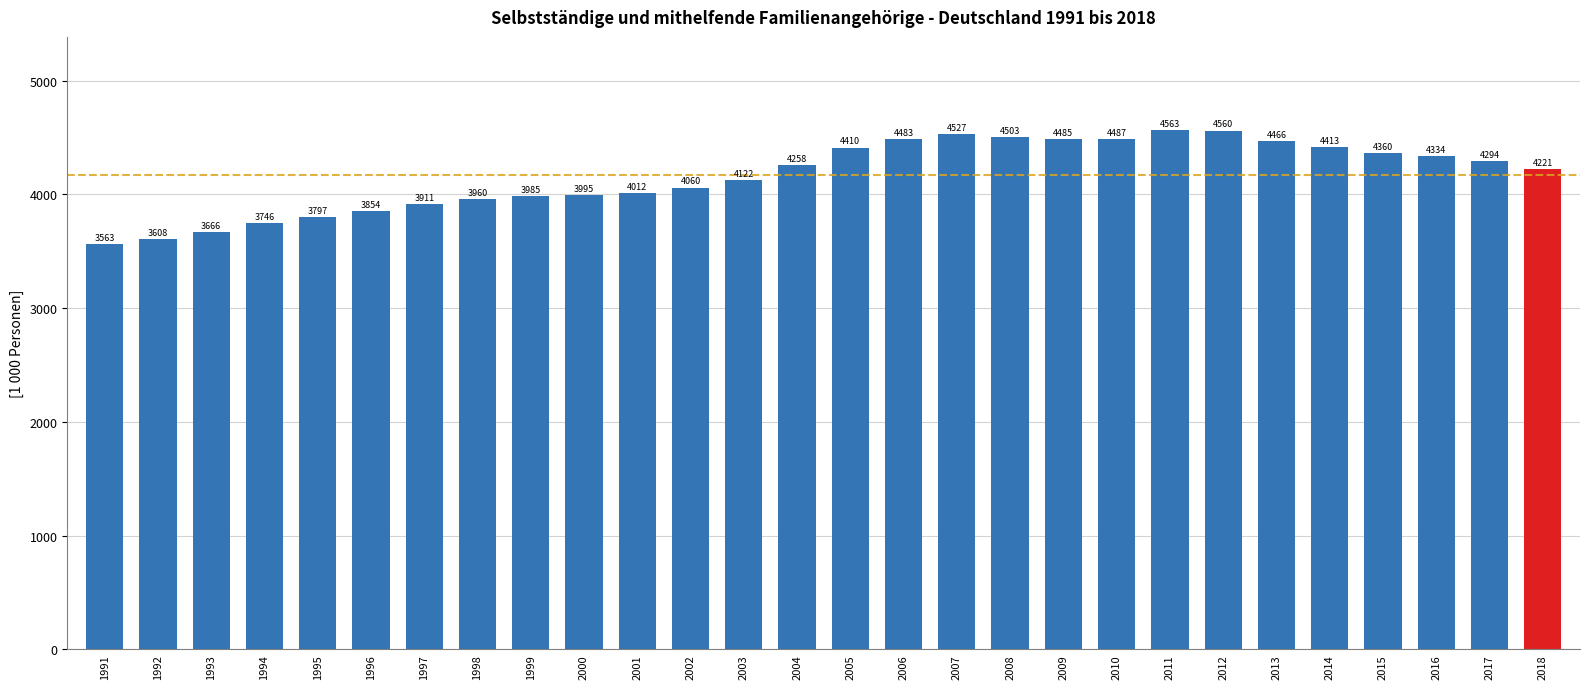

What is the change in value from 1992 to 2003?

+514